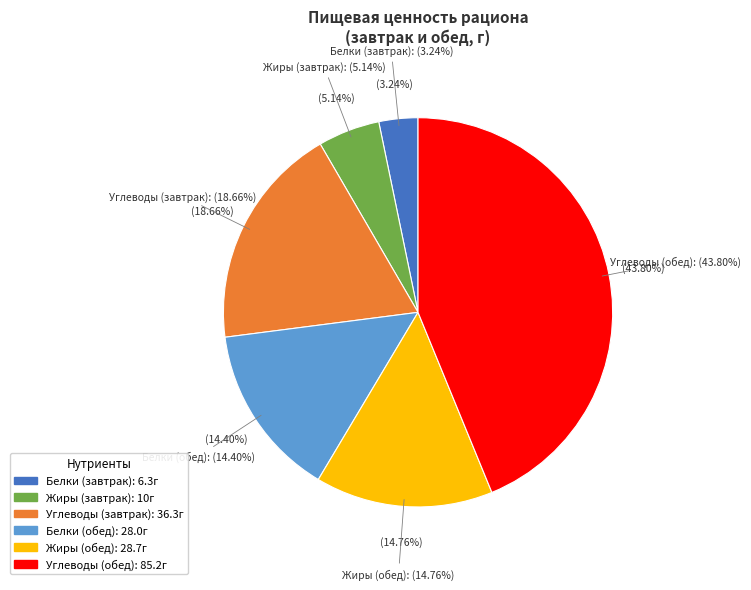

Is the sum of Белки (день) and Углеводы (обед) greater than half?

No